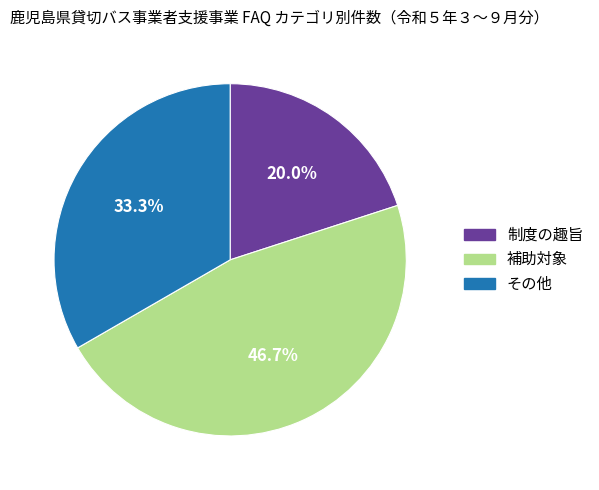

The その他 slice represents 23% of the pie. True or false?

False